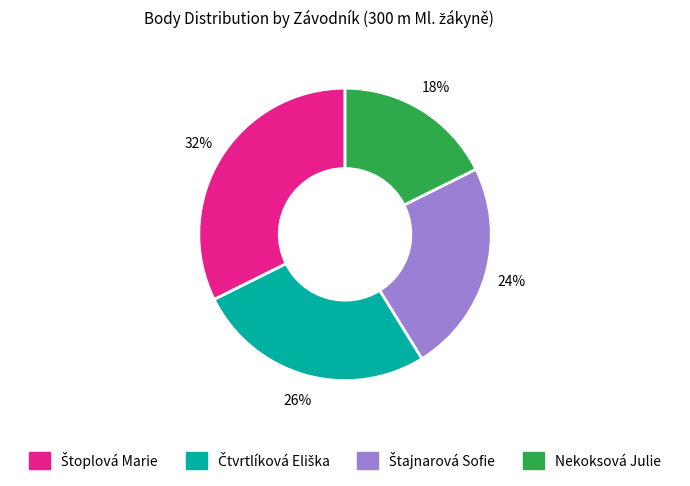

What percentage is the Nekoksová Julie slice, to the nearest percent?

18%